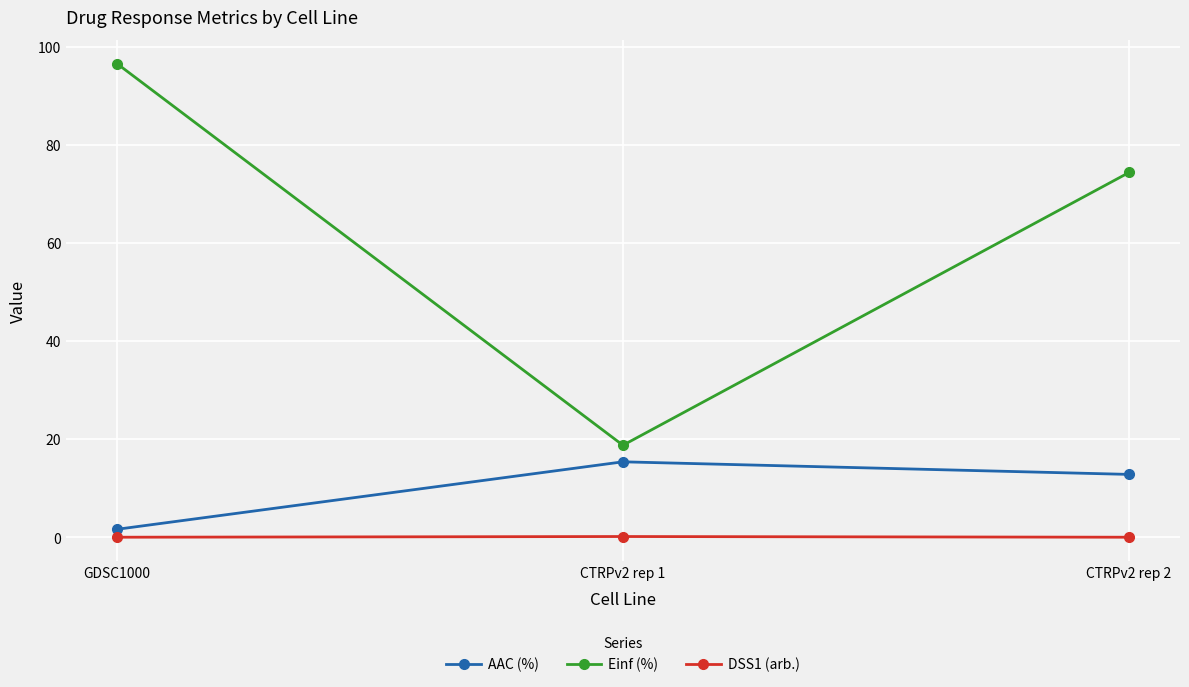

Which category has the lowest value in the AAC (%) series?

GDSC1000